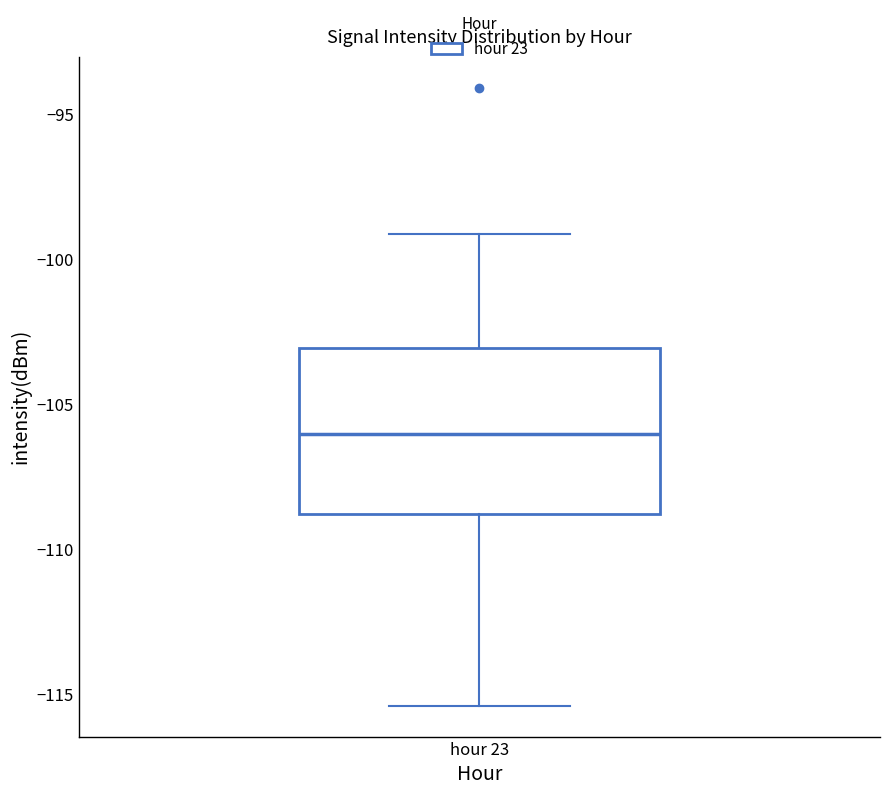

Read this box plot against the y-axis: the position of the median line, the range covered by the box, and the ends of both whiskers. The values are not printed on the chart, so give them approximately, as read against the axis.

median -106.0, box -109.0 to -103.0, whiskers -115.5 to -99.0